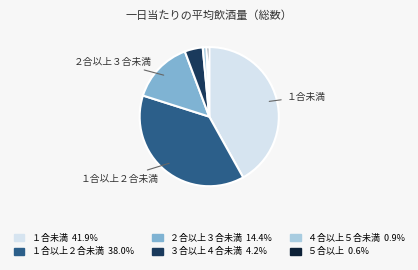

Does any single category account for the majority?

No